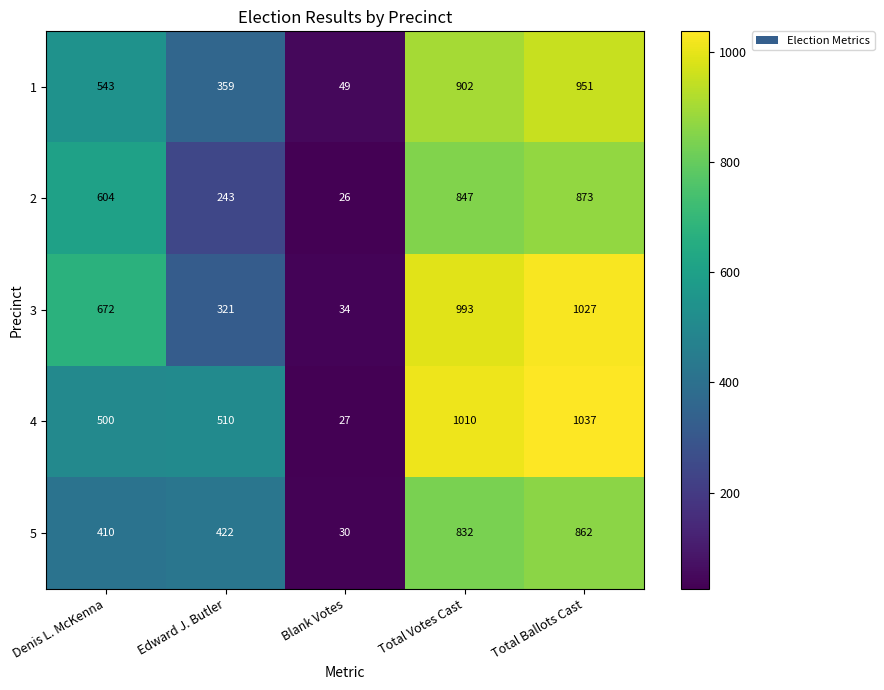

At which category is the sum across all series the highest?

Total Ballots Cast